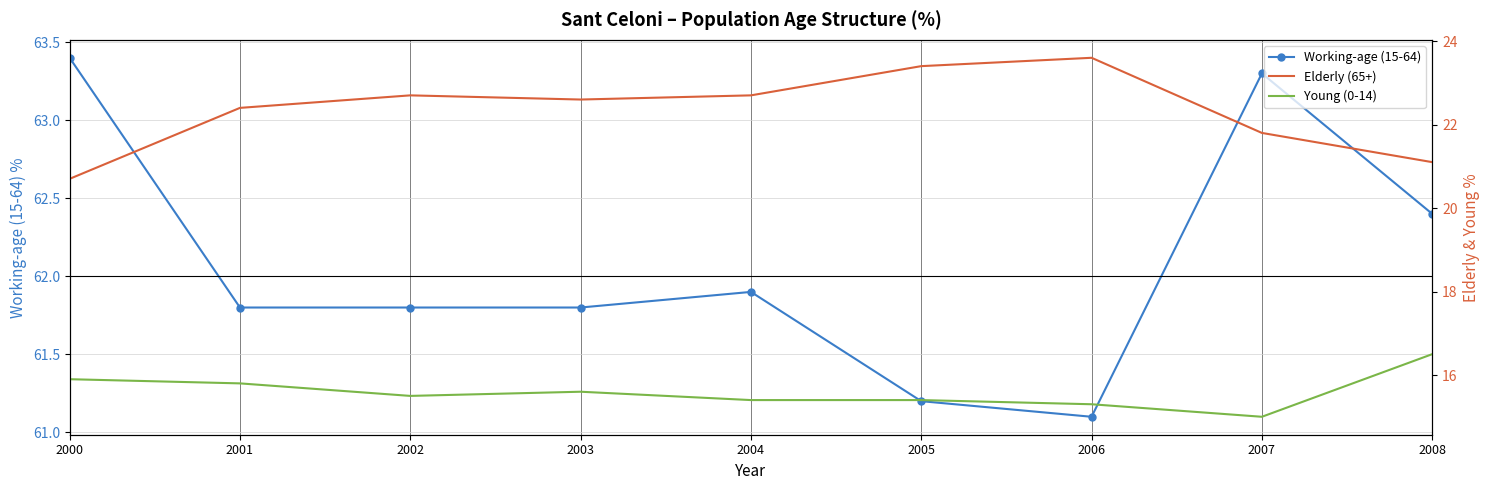

Which category has the lowest value across all series?

2007